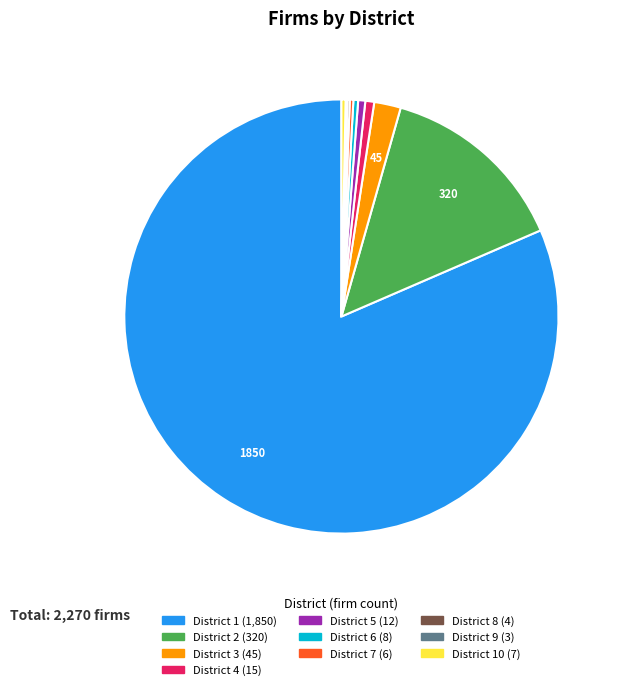

Does any single category account for the majority?

Yes